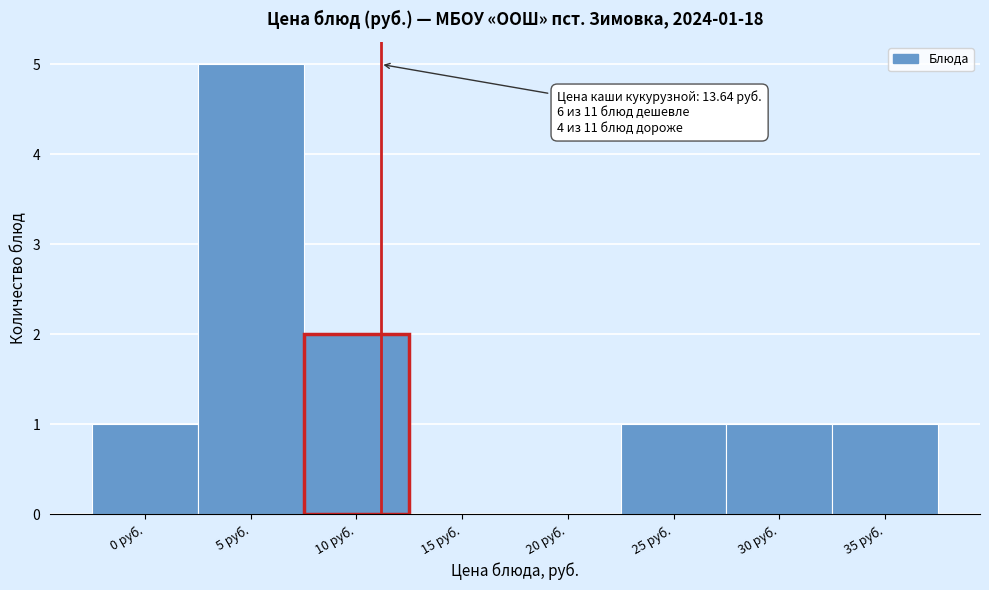

Reading left to right, what are all the values shown in this chart?

0 руб.=1	5 руб.=5	10 руб.=2	15 руб.=0	20 руб.=0	25 руб.=1	30 руб.=1	35 руб.=1